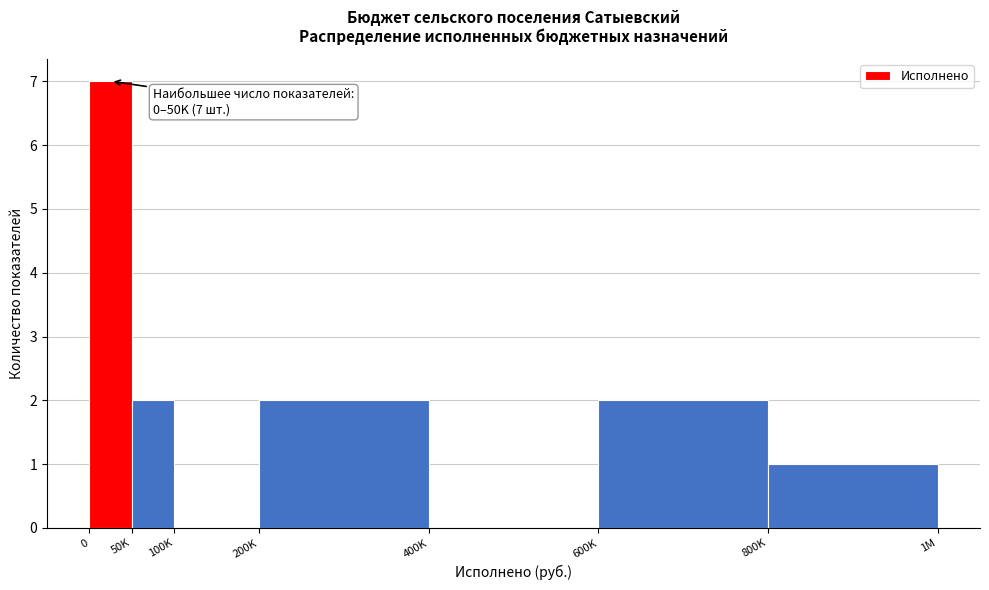

Reading left to right, extract all data points from this chart.

0=7	50K=2	100K=0	200K=2	400K=0	600K=2	800K=1